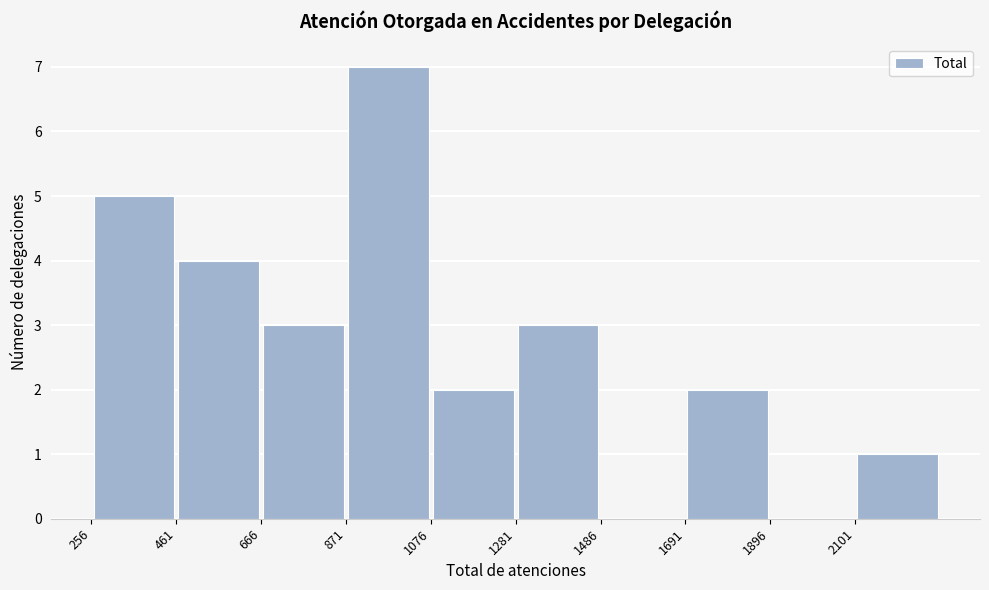

What is the height of the bar covering 2100 to 2300 on the x-axis? Neither the bar edges nor the heights are printed on the chart, so give them approximately, as read against the axes.

1